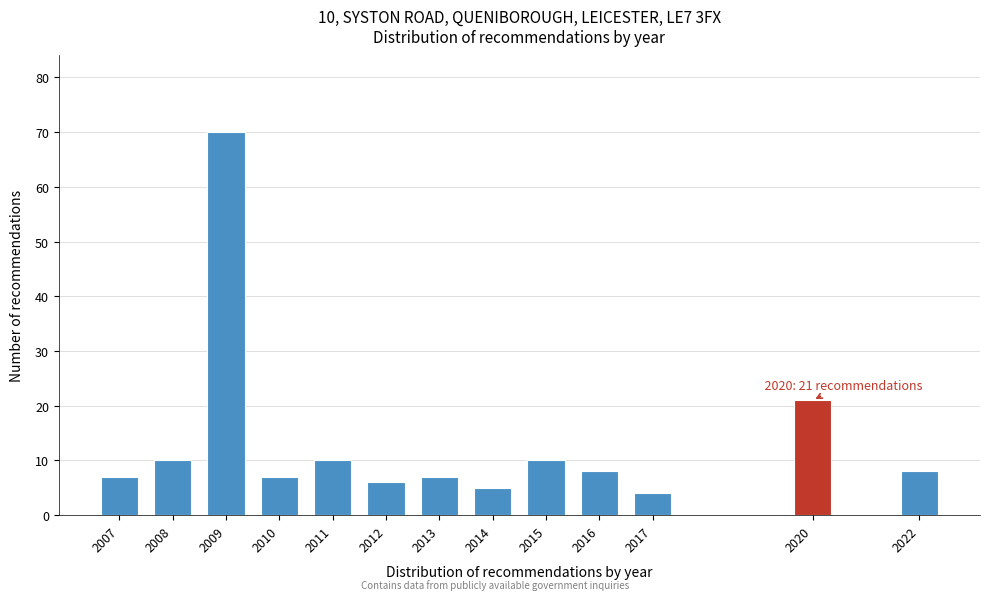

Reading left to right, list all the values displayed in this chart.

7	10	70	7	10	6	7	5	10	8	4	21	8